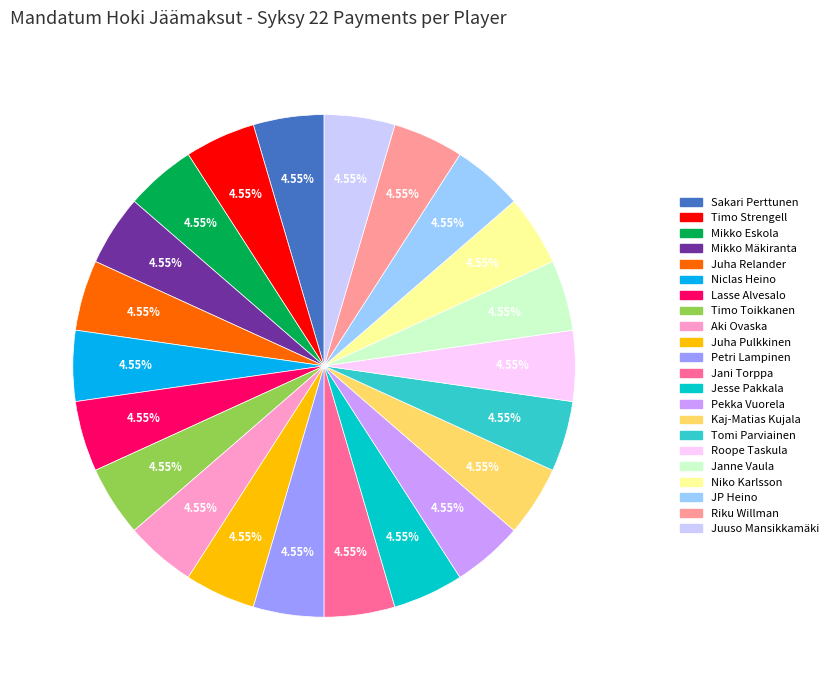

Is there any slice that represents more than half of the pie?

No